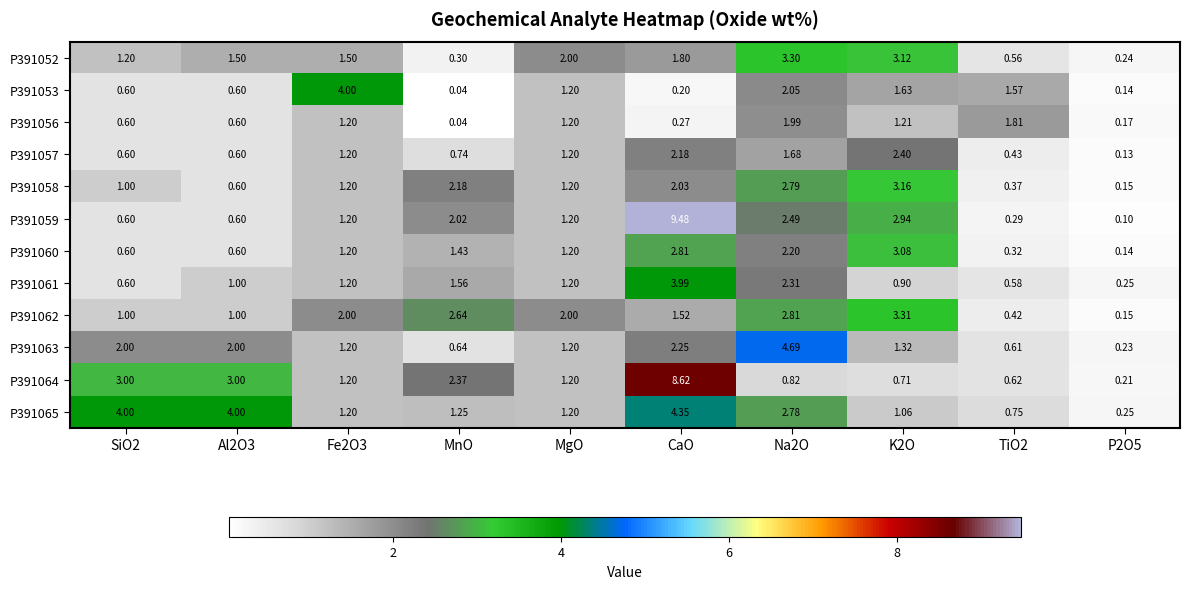

Is the value of P391058 at K2O greater than the value of P391062 at Al2O3?

Yes